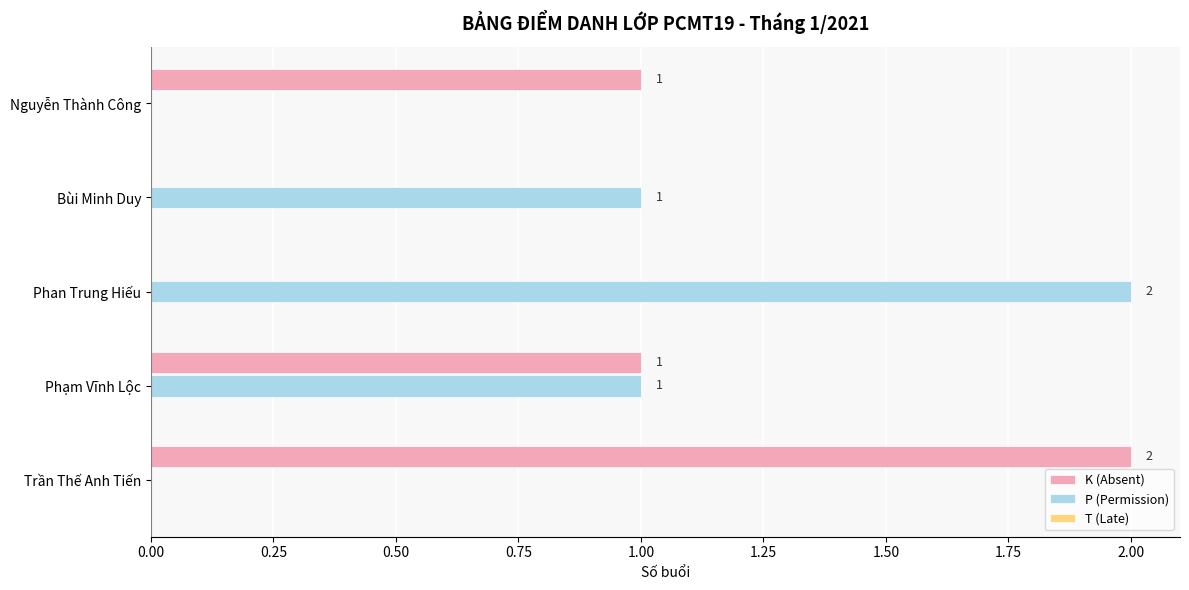

Which series changed the most between Nguyễn Thành Công and Trần Thế Anh Tiến?

K (Absent)